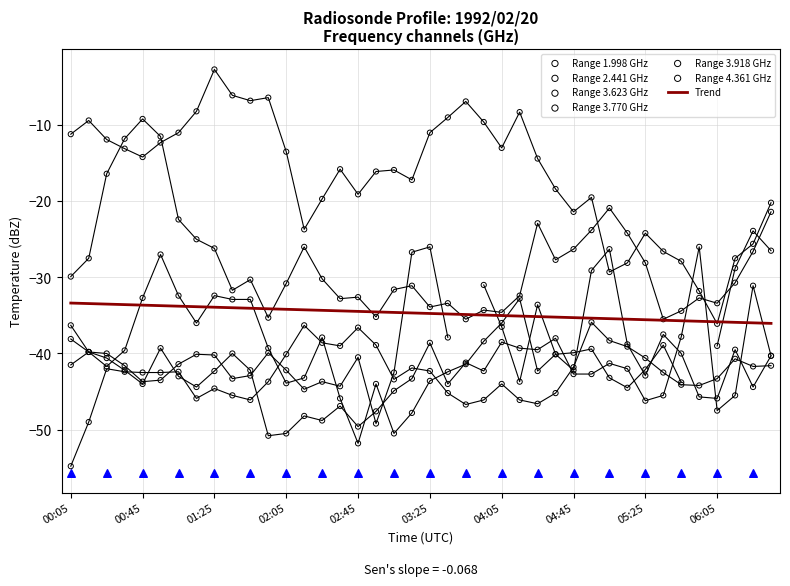

What is the highest value of the Trend series?

-33.4